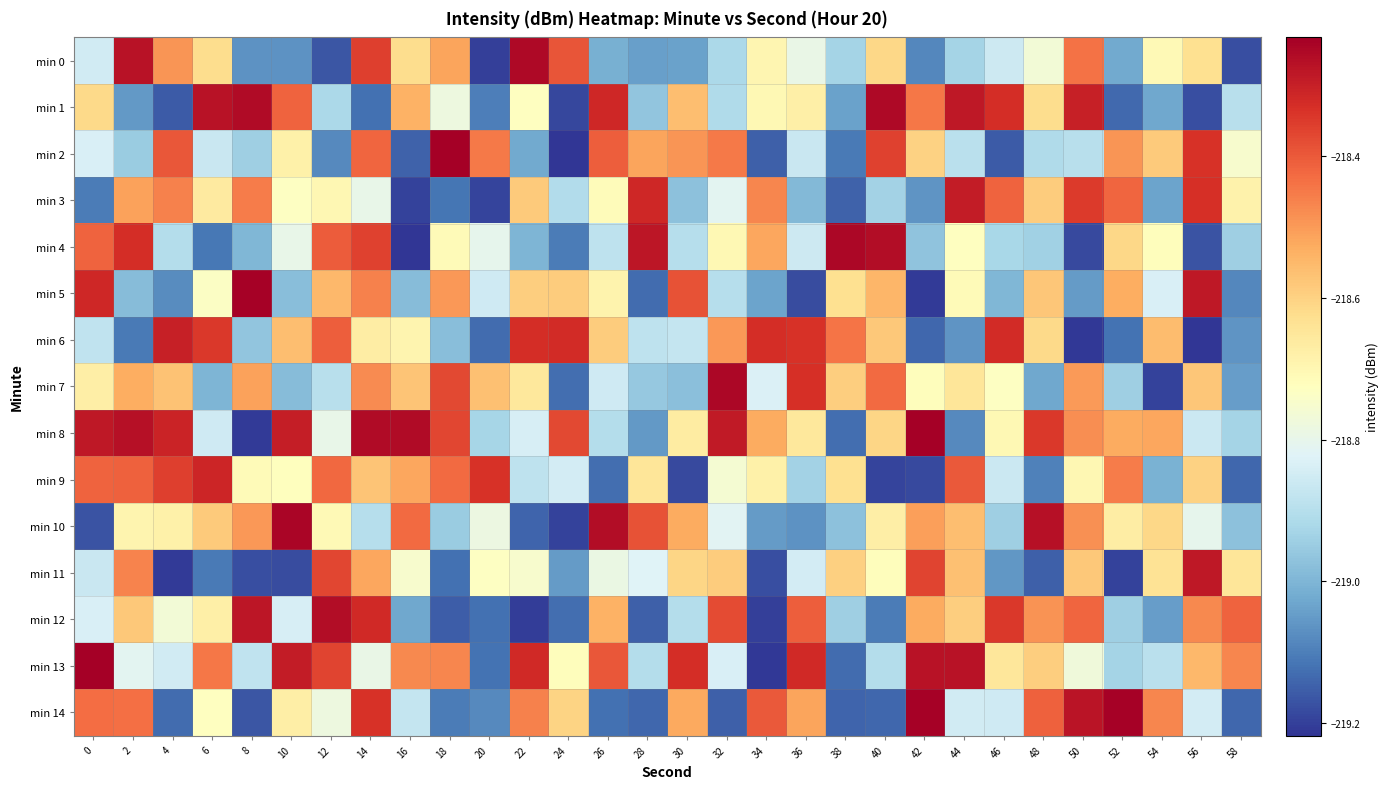

What is the maximum value shown in the chart?

-218.2